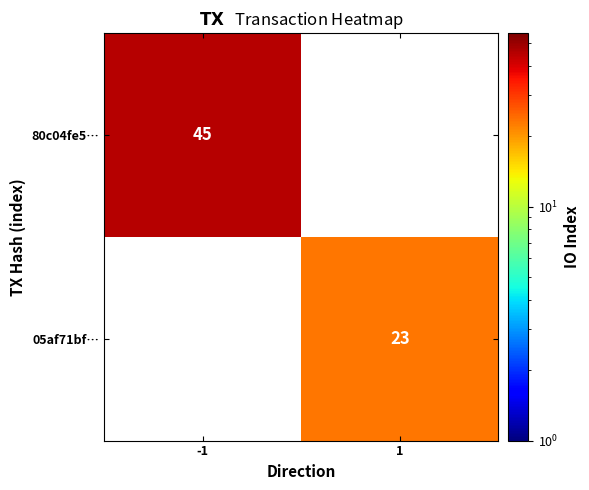

True or false: 05af71bf… has a value of 31 at 1.

False